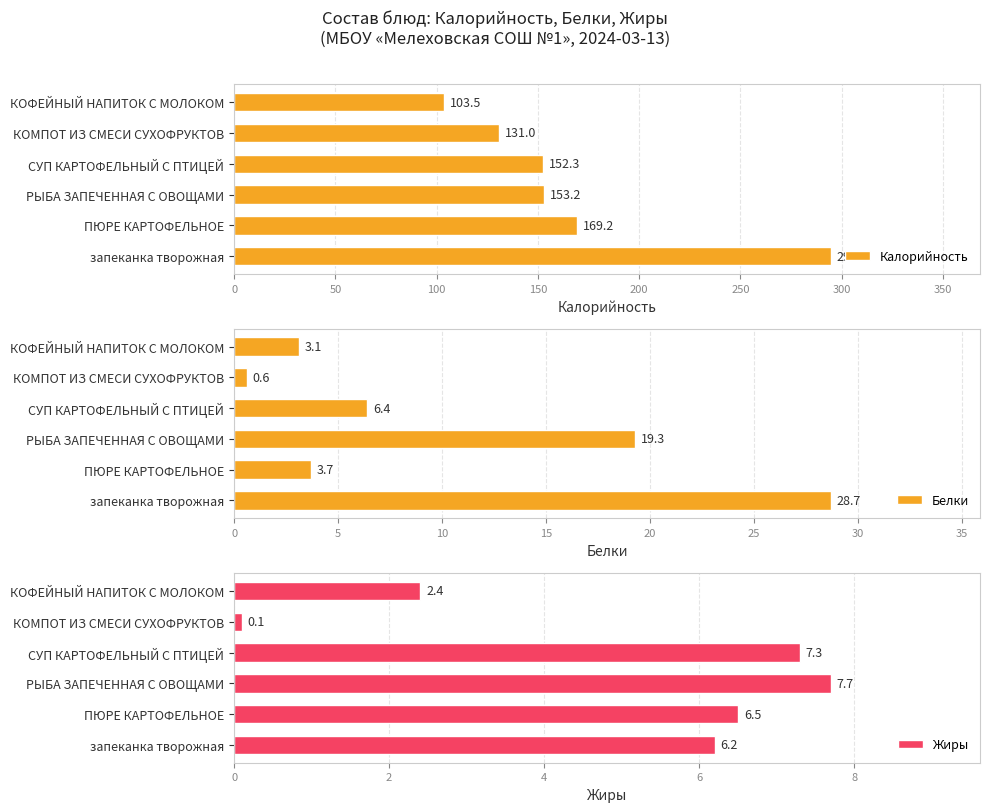

The value of Калорийность at КОФЕЙНЫЙ НАПИТОК С МОЛОКОМ is 103.5. True or false?

True